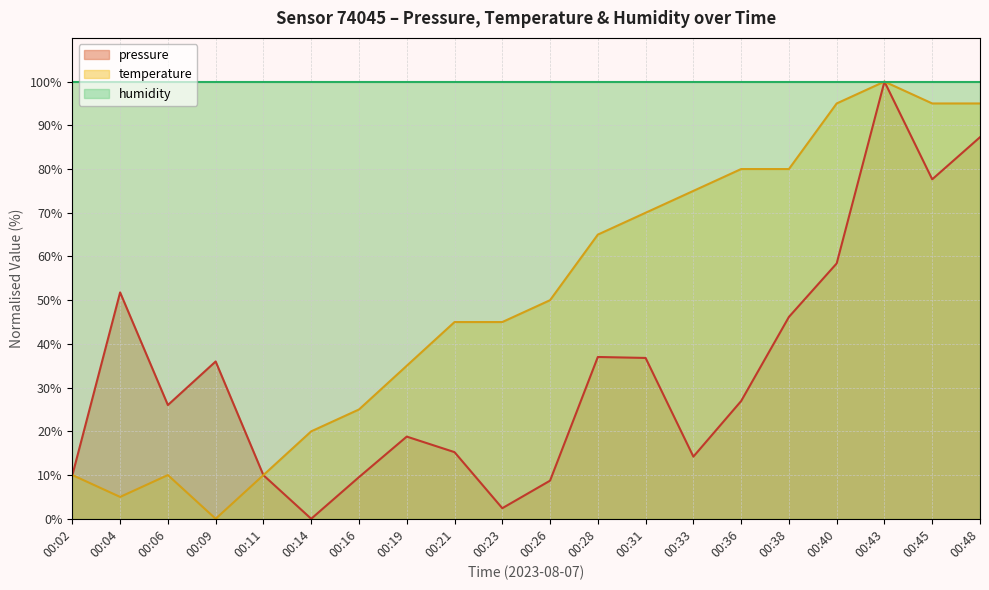

How many interior local peaks does the temperature series have?

2